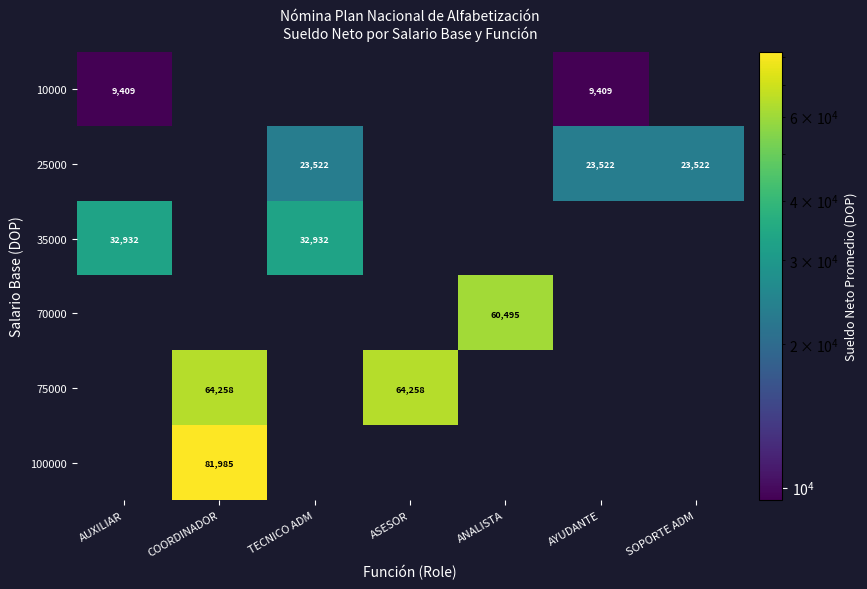

Is it true that 25000 equals 23522 at SOPORTE ADM?

True